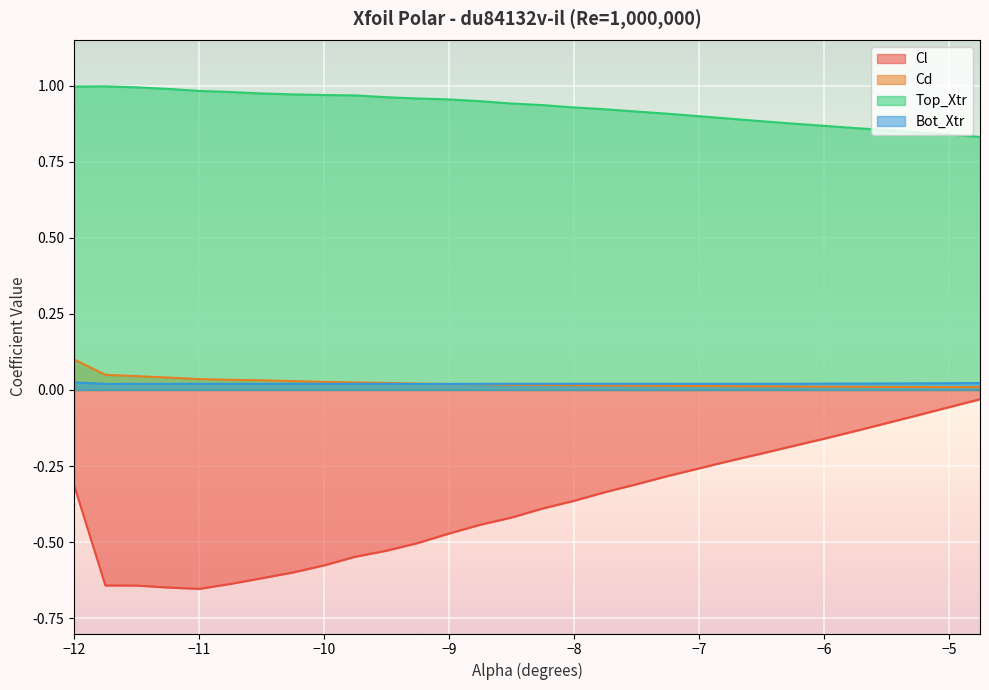

Which series has the widest spread of values?

Cl